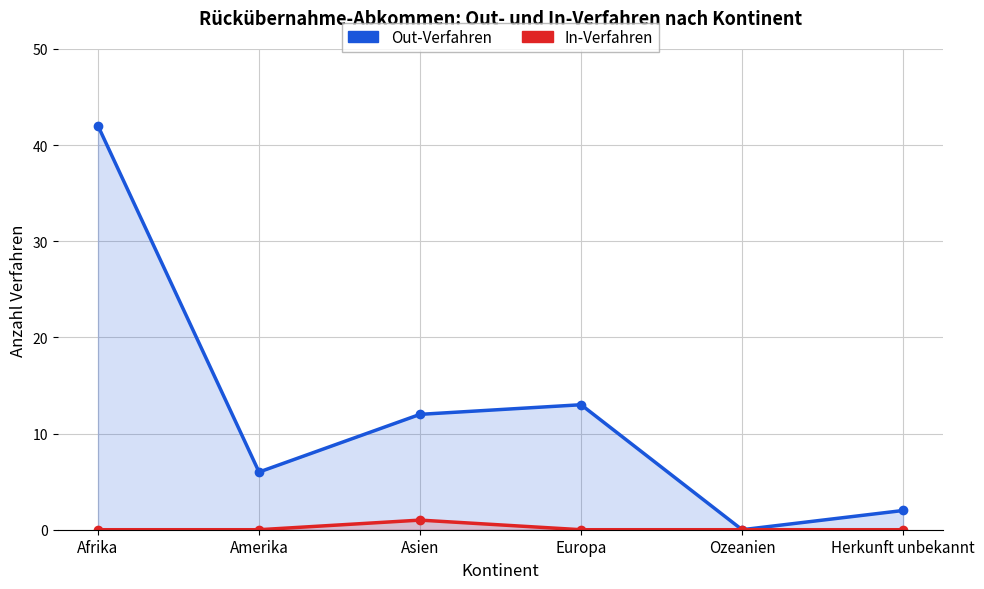

What is the maximum value shown in the chart?

42